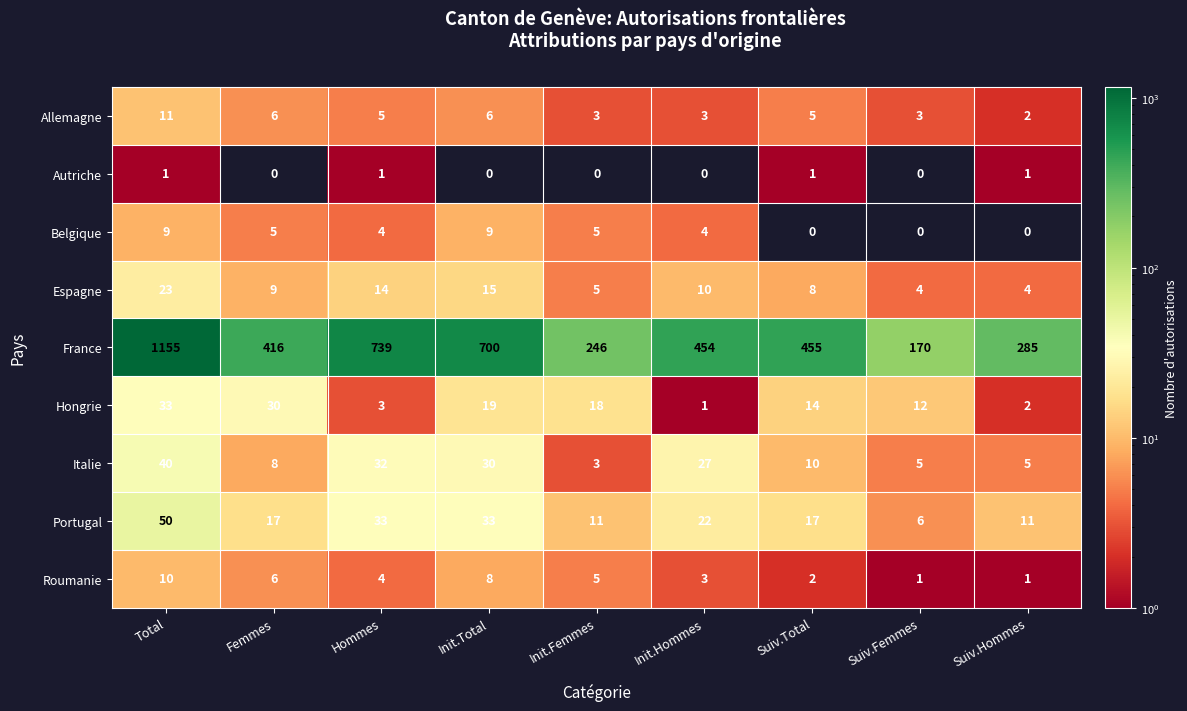

Which label corresponds to the largest value in the chart?

Total